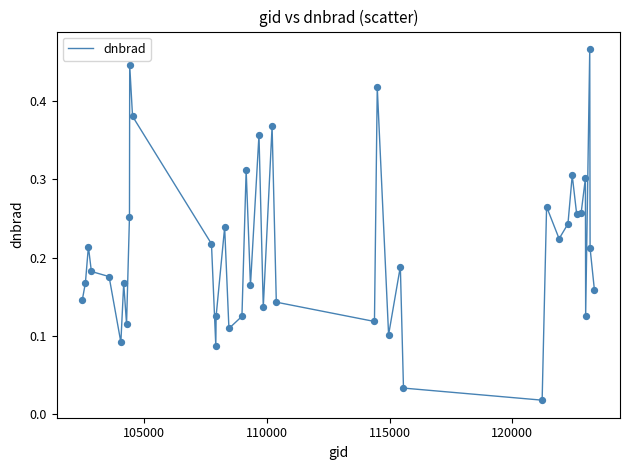

How many lines are shown in the chart?

1